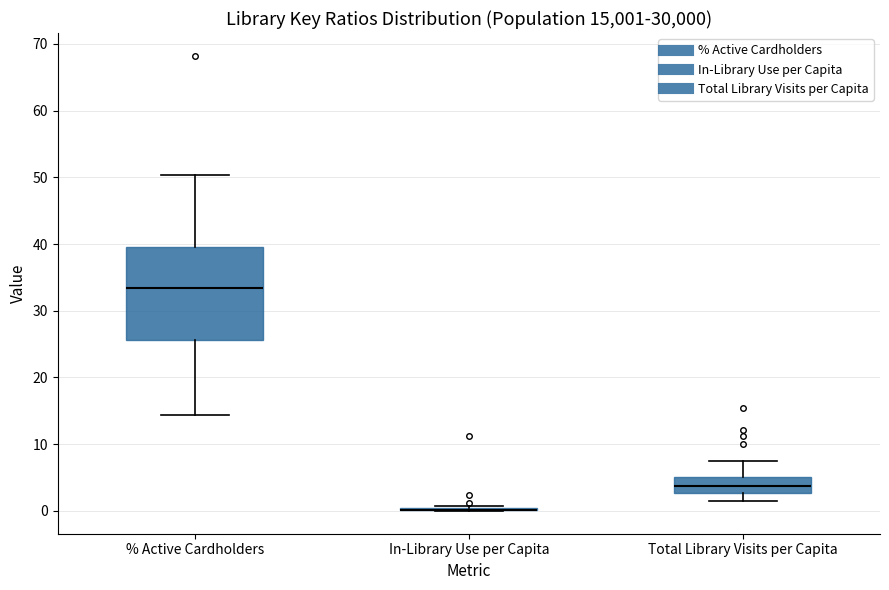

Which box is the tallest, from its lower edge to its upper edge?

% Active Cardholders